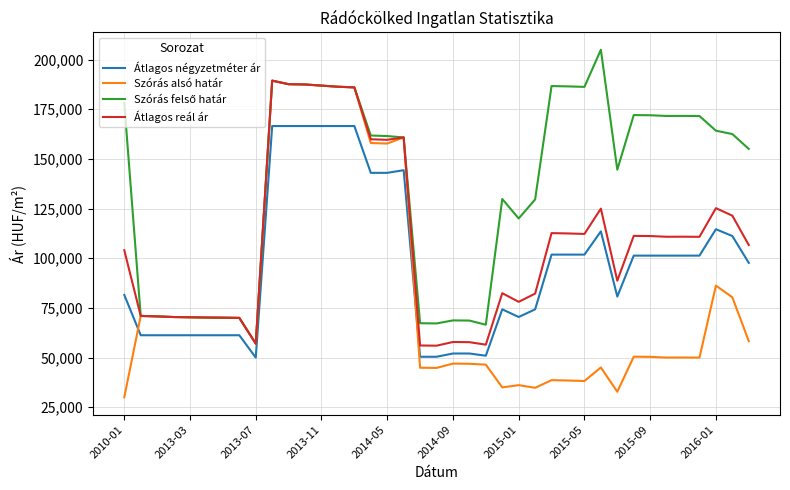

True or false: Átlagos négyzetméter ár and Átlagos reál ár intersect in this chart.

False